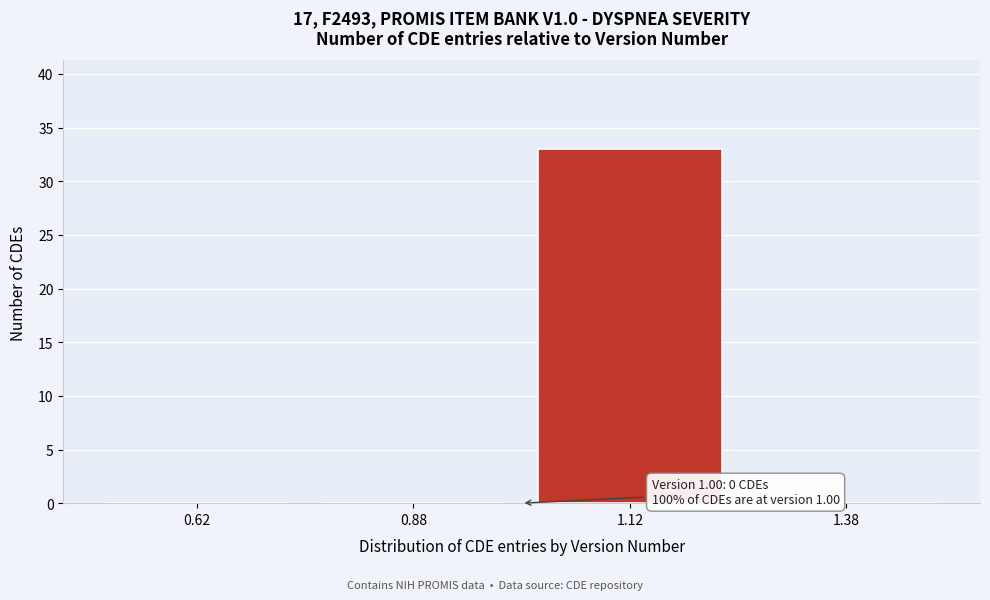

Which range on the x-axis has the tallest bar?

1.00 to 1.25